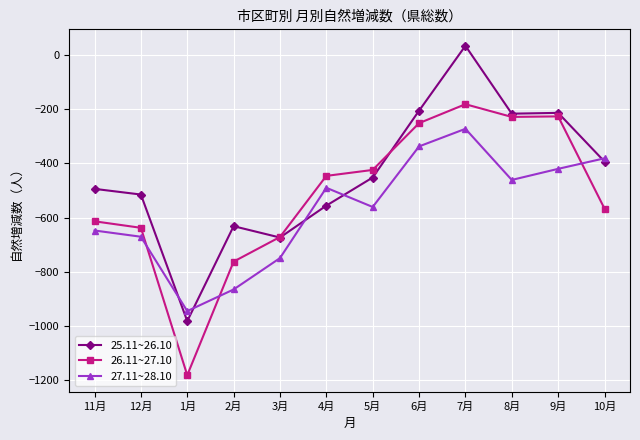

What is the maximum value shown in the chart?

35